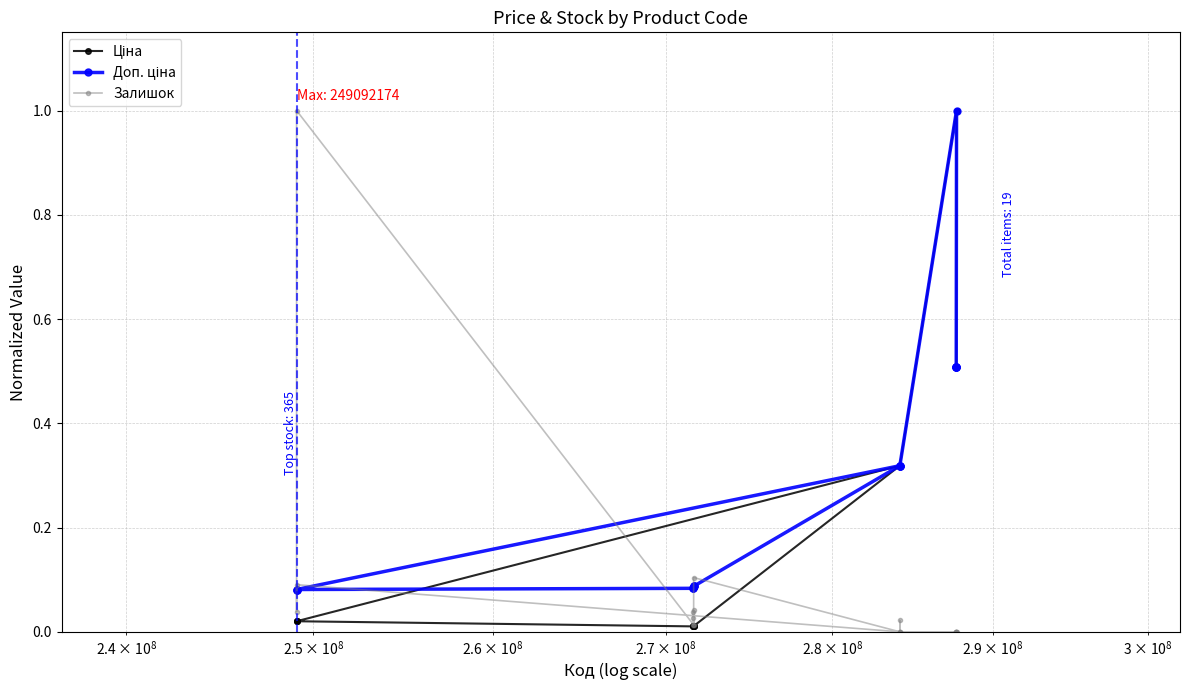

What is the highest value of the Залишок series?

1.0